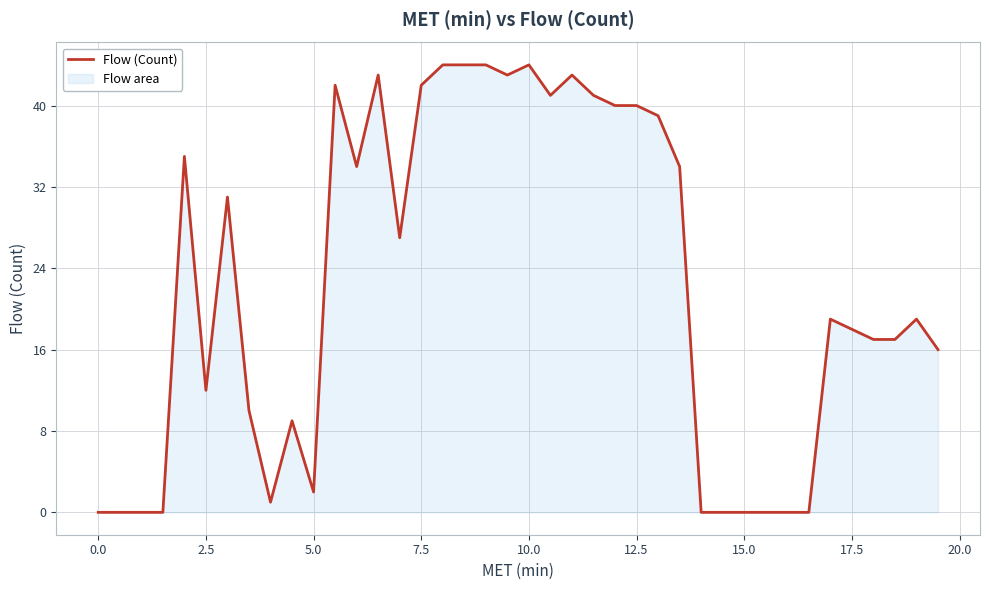

How many interior local valleys (lower than both neighbors) does the data have?

7